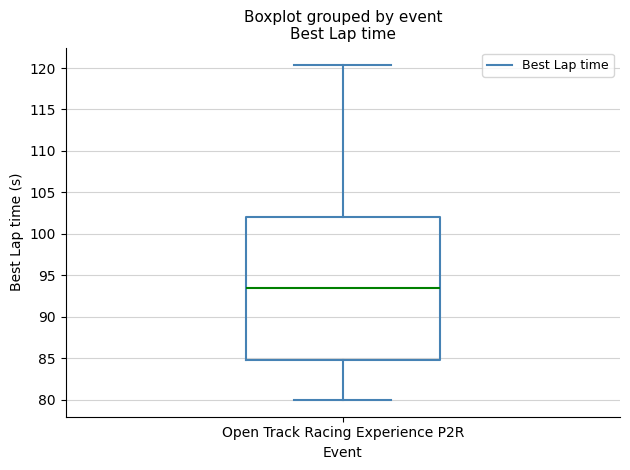

Transcribe this box plot: give where the median line is, the range the box spans, and where the two whiskers end, as read against the y-axis. The values are not printed on the chart, so give them approximately, as read against the axis.

median 93.5, box 85.0 to 102.0, whiskers 80.0 to 120.5